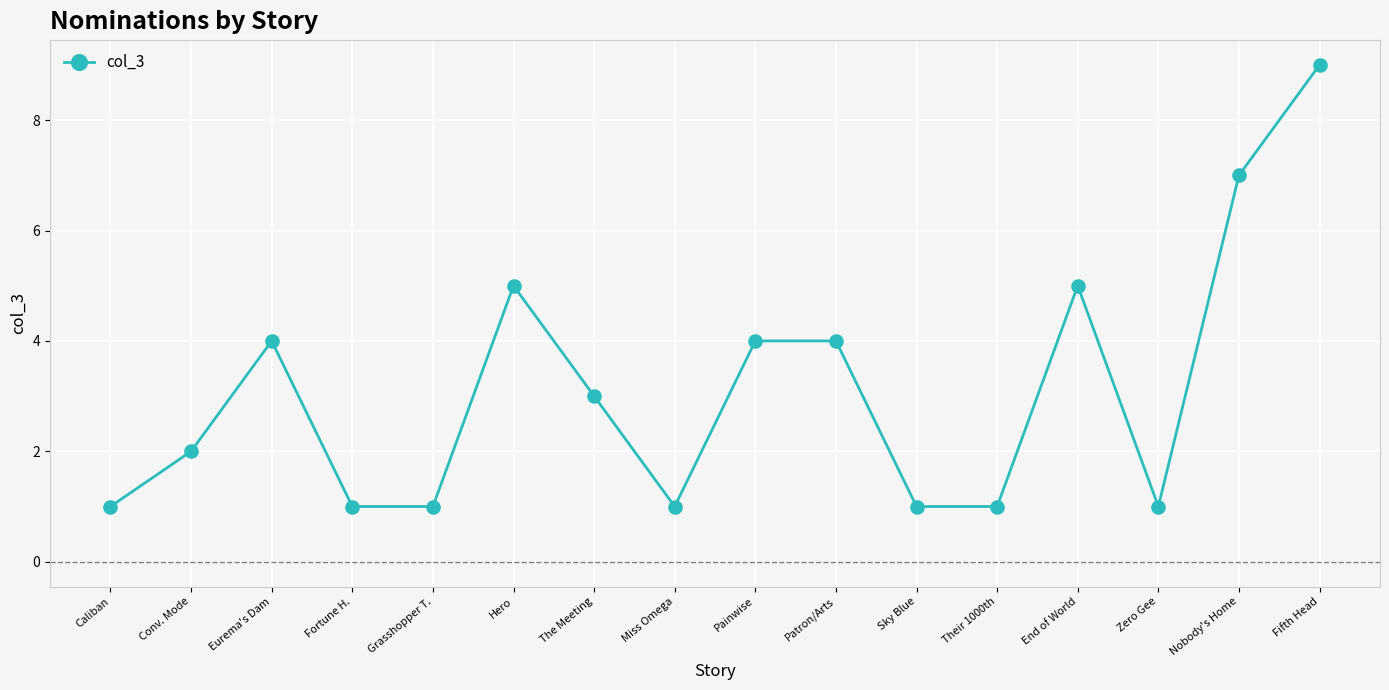

How many data points are less than 3?

8